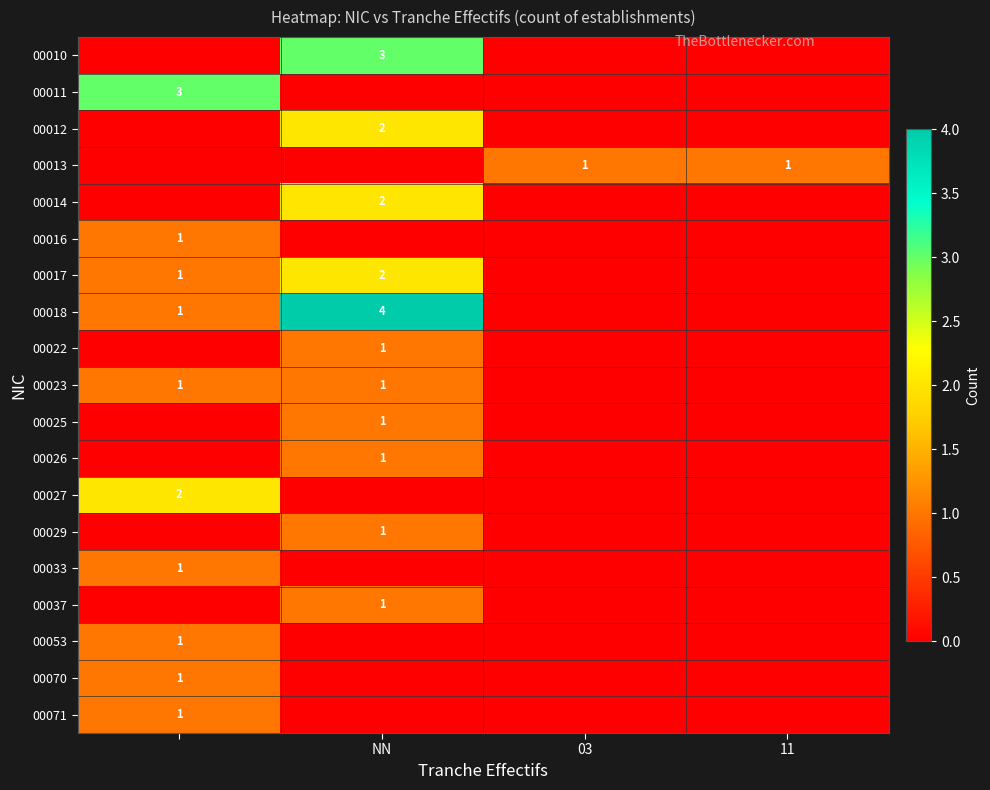

Count the number of data series in this chart.

19